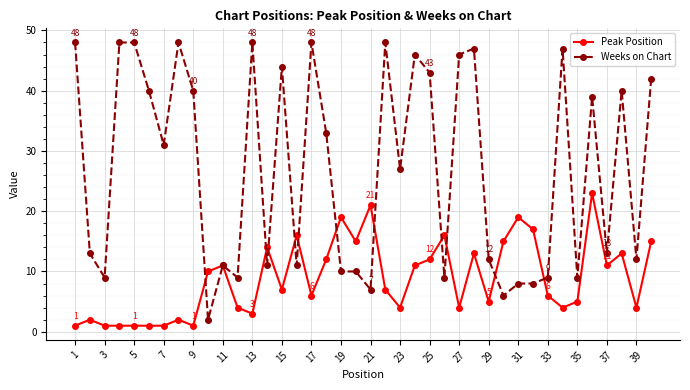

True or false: Peak Position has more than 0 points higher than both neighbors.

True